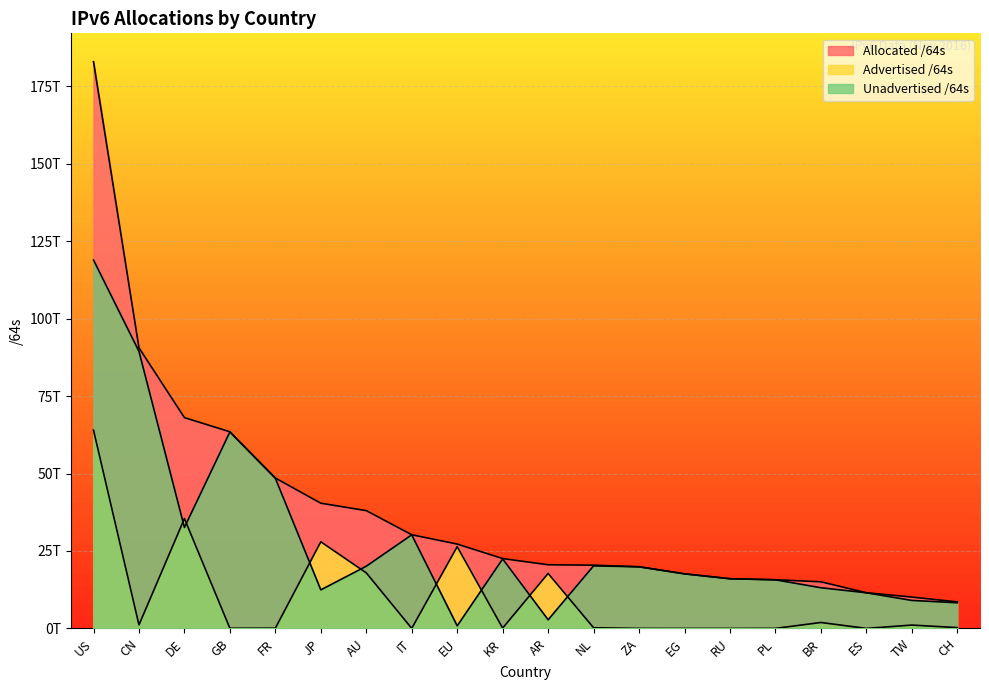

Reading left to right, extract all data points from this chart.

Advertised /64s: 64011650924544	1148769665024	35454955552768	60129869824	79725395968	27966429790208	17944694816768	21474902016	26396869197824	115712851968	17754322501632	219044118528	12952010752	8590000128	4295622656	22011772928	1920694419456	12884901888	1088254246912	274878103552
Unadvertised /64s: 118909328883712	89419206819840	32585940271104	63410906660864	48474885586944	12454054723585	20083006570496	30215095910400	841814179840	22437160747009	2801558487040	20194953527296	19894227632128	17622250815488	16041716154368	15693283852288	13133788282880	11510513532928	9043574063104	8289295007744
Allocated /64s: 182920979808256	90567976484864	68040895823872	63471036530688	48554610982912	40420484513793	38027701387264	30236570812416	27238683377664	22552873598977	20555880988672	20413997645824	19907179642880	17630840815616	16046011777024	15715295625216	15054482702336	11523398434816	10131828310016	8564173111296